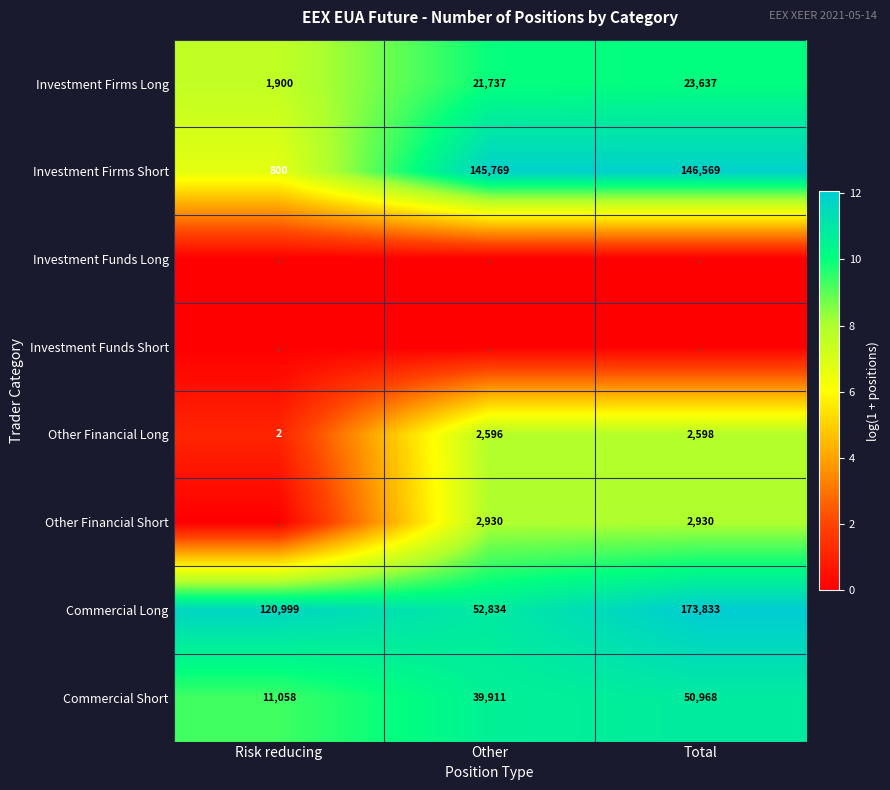

List the labels in order of Investment Firms Short value, smallest first.

Risk reducing, Other, Total